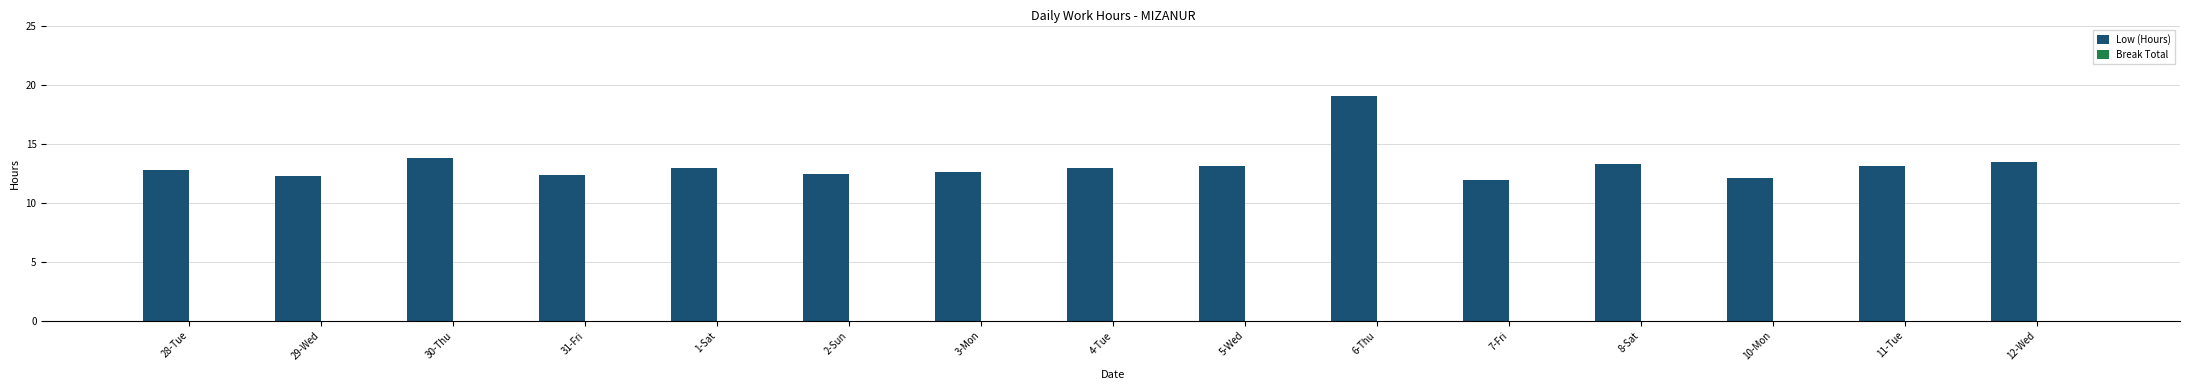

What is the difference between the values at 12-Wed and 1-Sat?

0.5